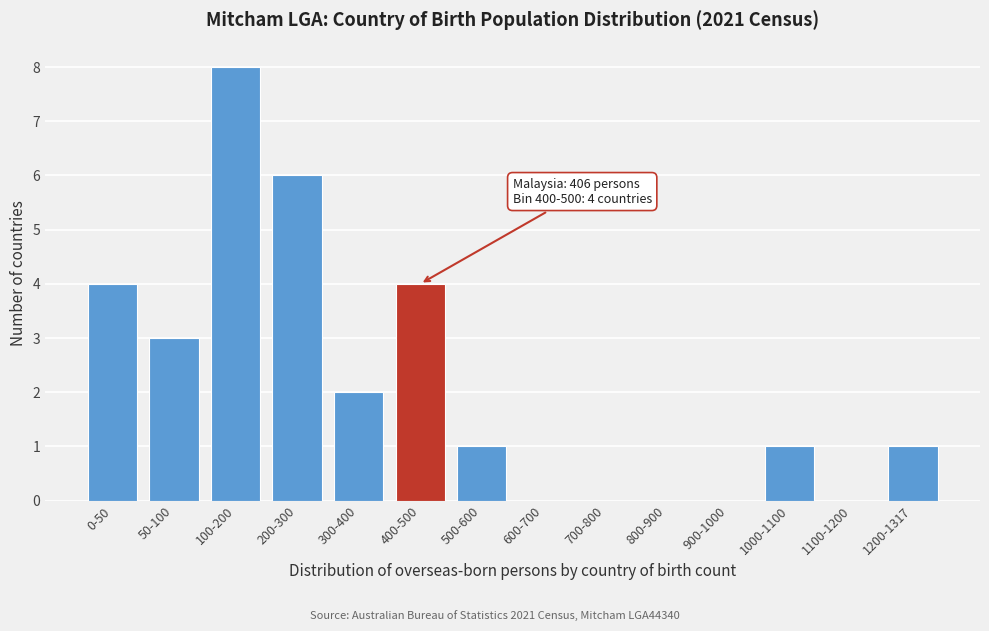

Reading right to left, list all the values displayed in this chart.

1200-1317=1	1100-1200=0	1000-1100=1	900-1000=0	800-900=0	700-800=0	600-700=0	500-600=1	400-500=4	300-400=2	200-300=6	100-200=8	50-100=3	0-50=4